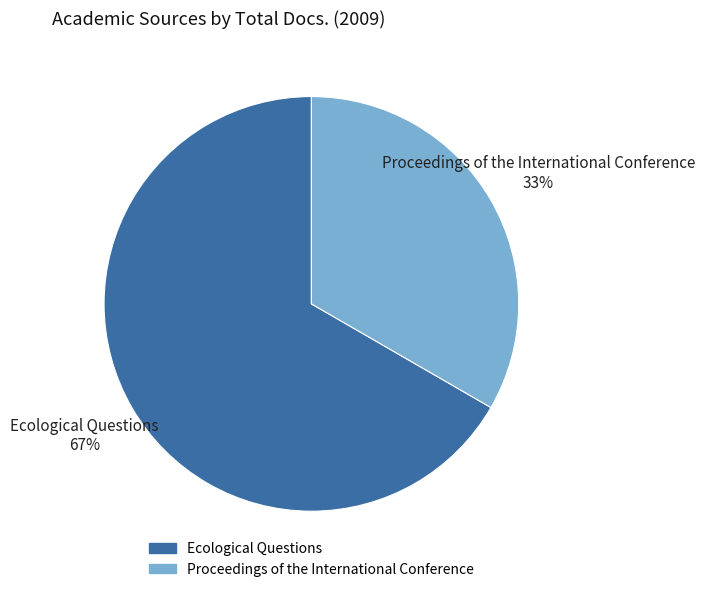

The Ecological Questions slice represents 67% of the pie. True or false?

True